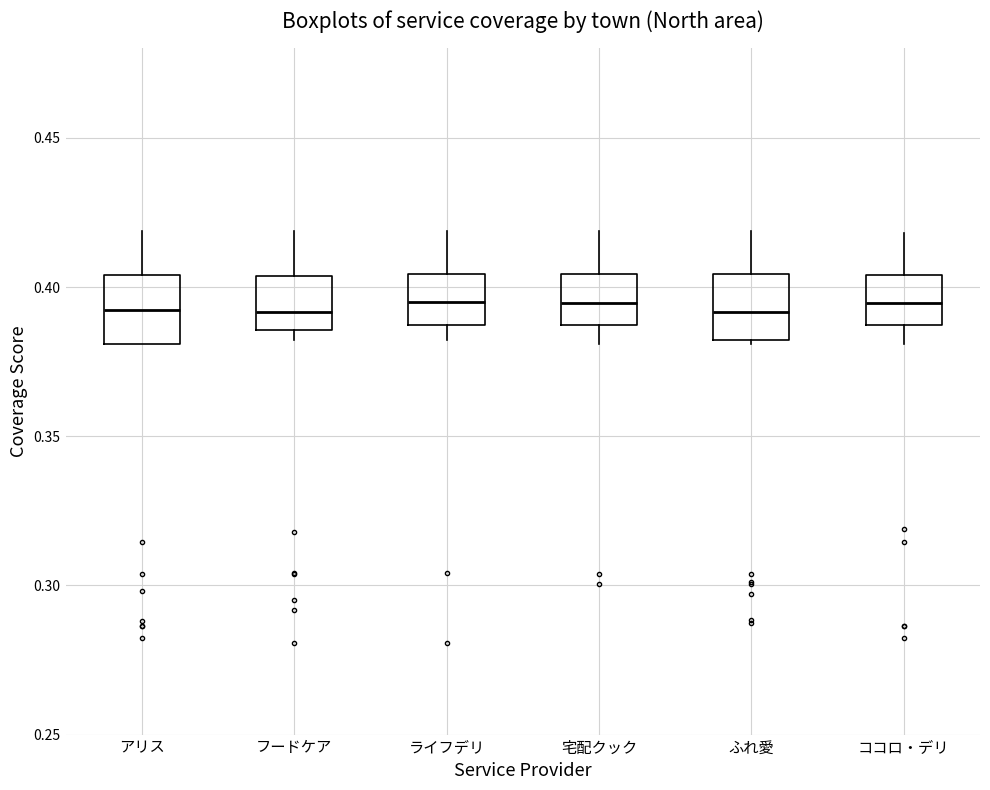

Where does the lower whisker of the box for ライフデリ end on the y-axis? The values are not printed on the chart, so give them approximately, as read against the axis.

0.380